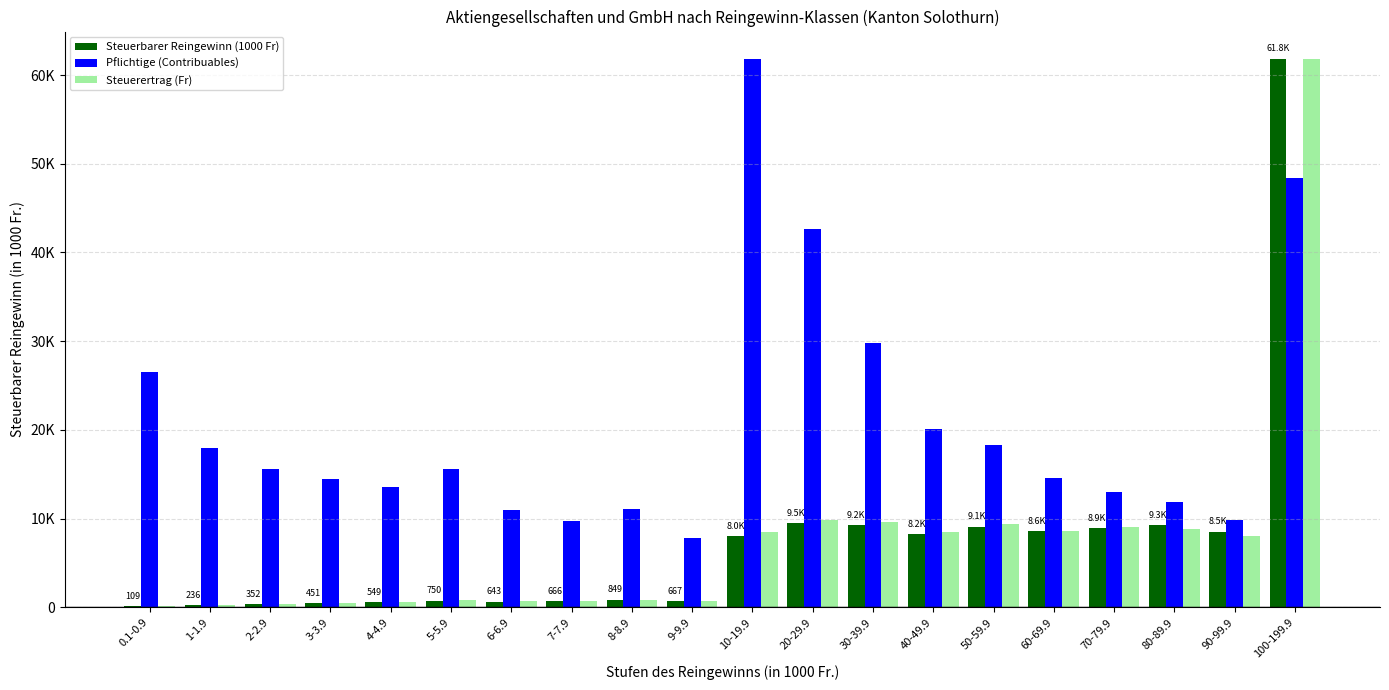

Does the chart contain stacked bars?

No